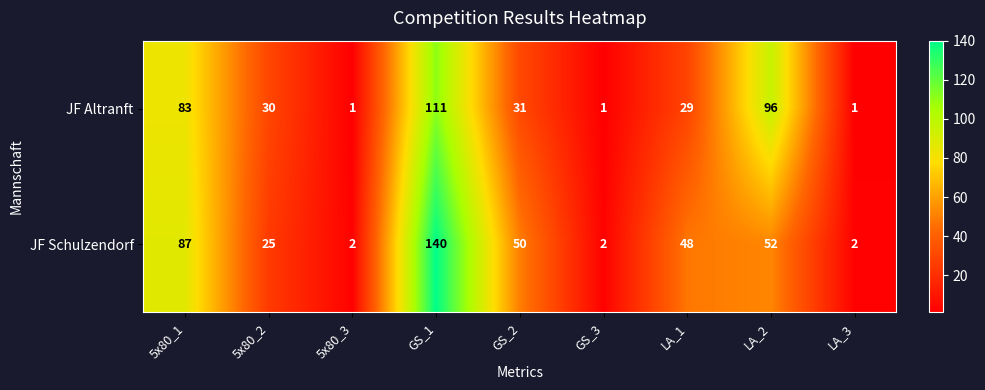

Reading left to right, extract all data points from this chart.

JF Altranft: 83	30	1	111	31	1	29	96	1
JF Schulzendorf: 87	25	2	140	50	2	48	52	2